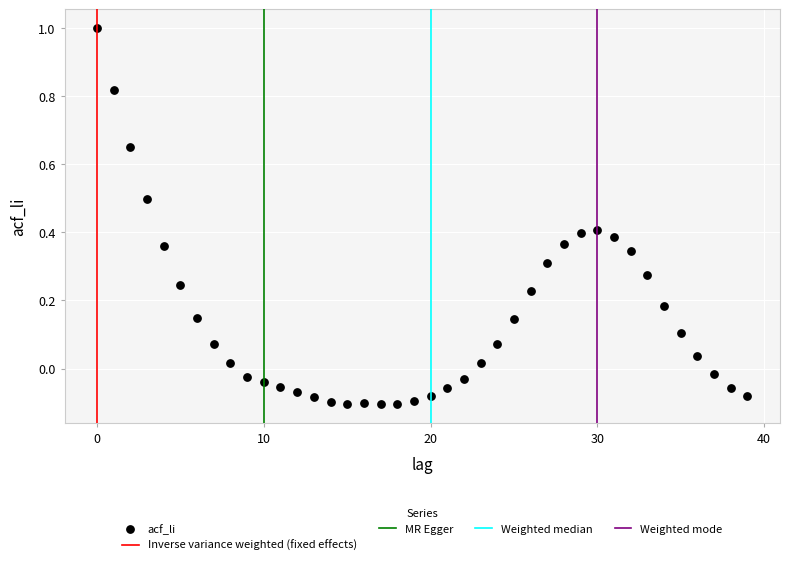

What is the range of Y values (max minus min)?

1.1